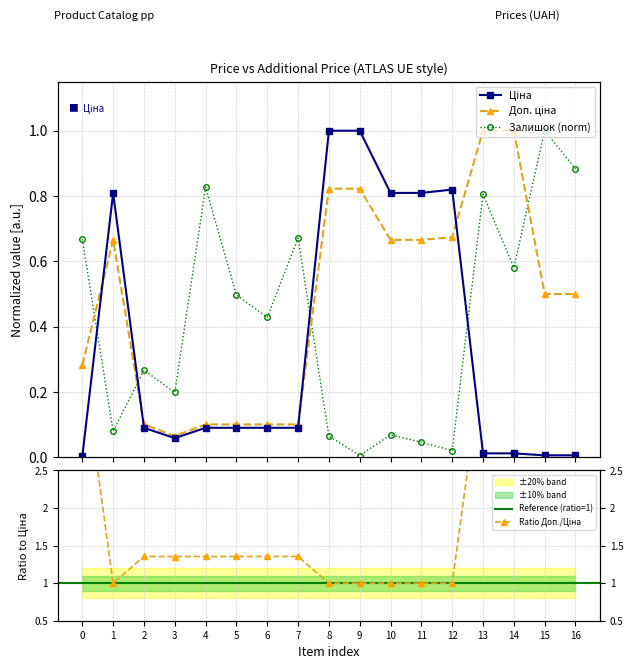

Rank the series by their average value, from highest to lowest.

Доп. ціна, Залишок, Ціна